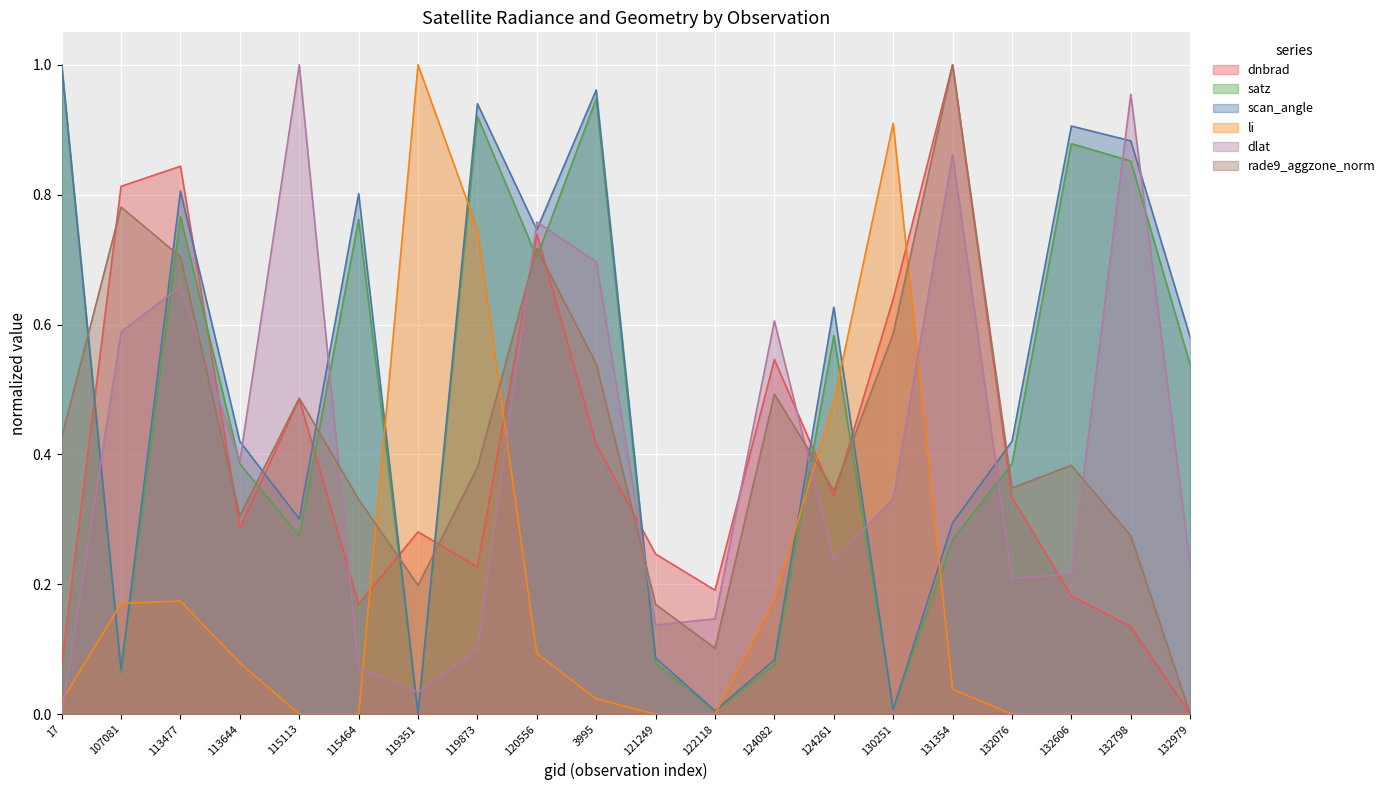

List the labels in order of li value, largest first.

119351, 130251, 119873, 124261, 124082, 113477, 107081, 120556, 113644, 131354, 3995, 17, 121249, 132076, 115464, 115113, 132798, 122118, 132606, 132979